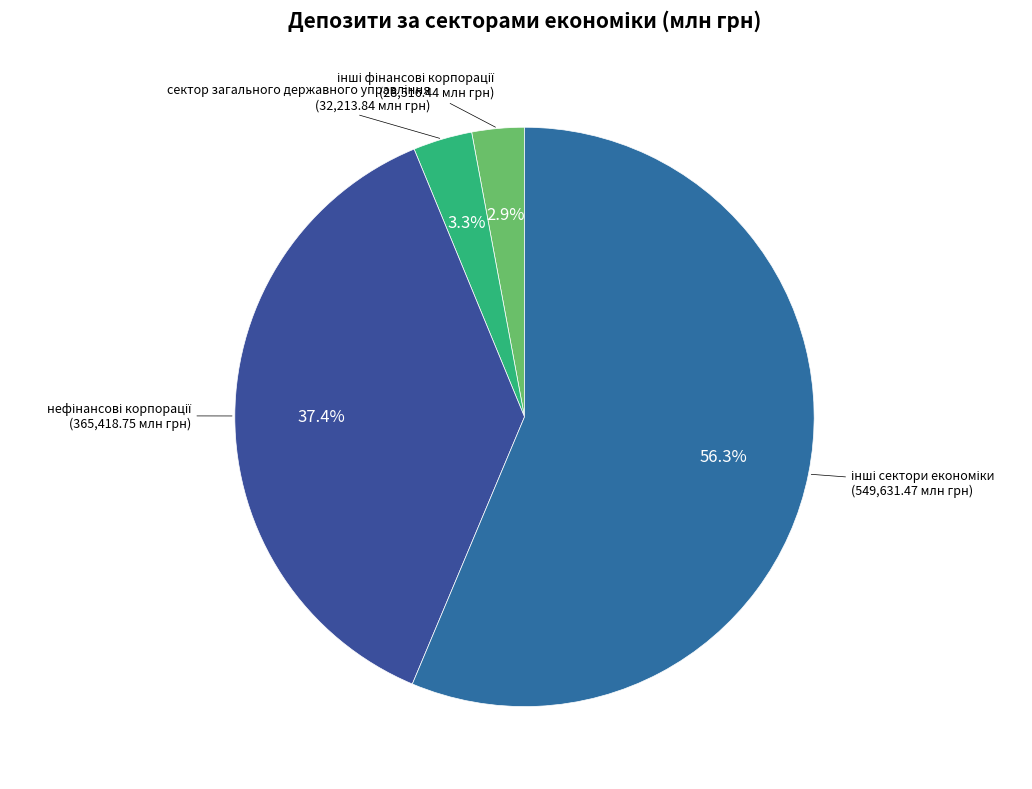

Is there a majority slice in this chart?

Yes